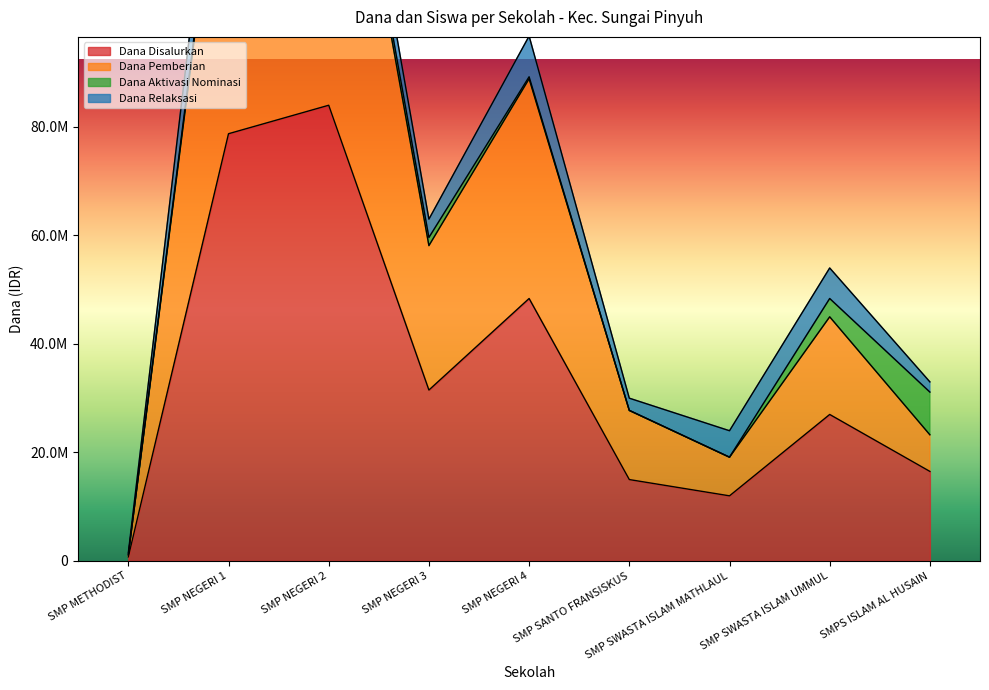

Where does the Siswa Disalurkan series first go above 48375000?

SMP NEGERI 1